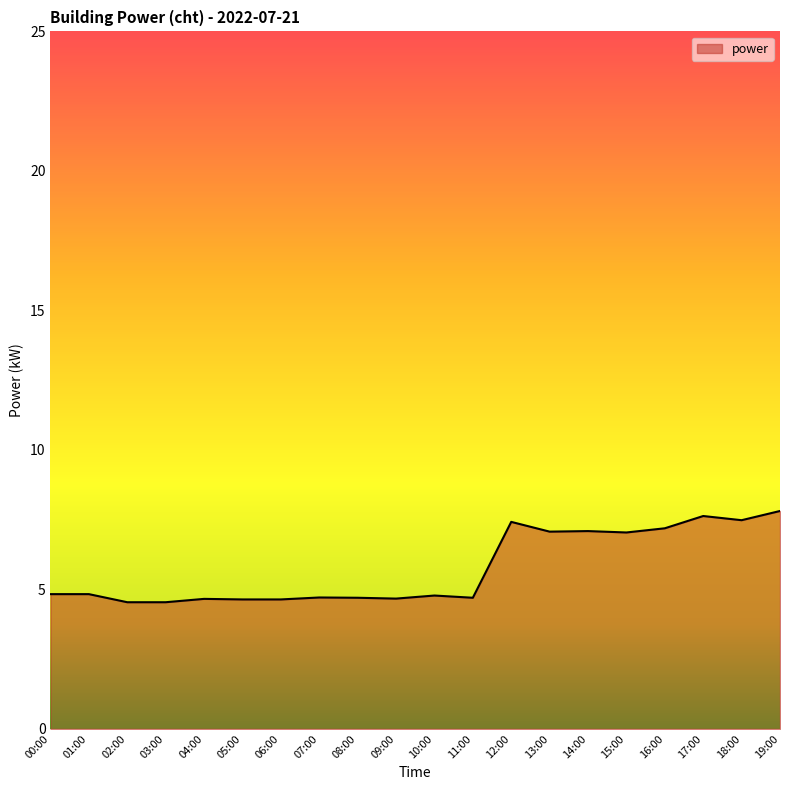

What position from the right is 13:00?

7